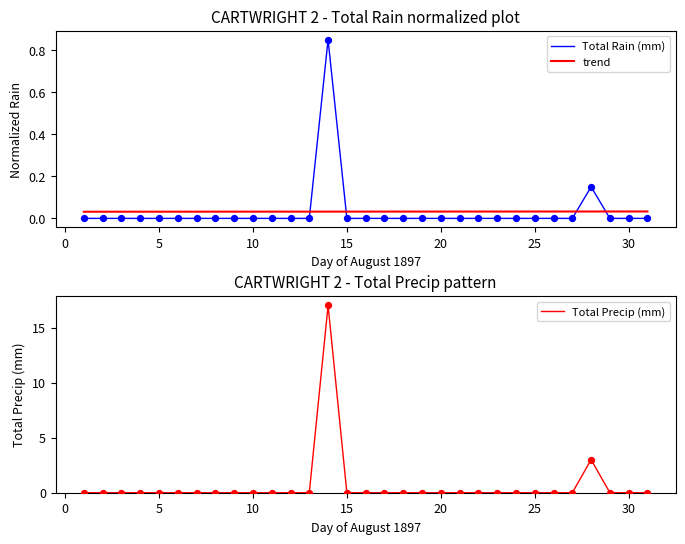

At how many categories does at least one series exceed 2?

2